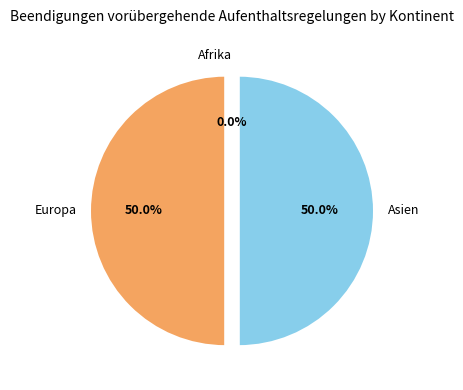

What is the change in value from Europa to Afrika?

-4